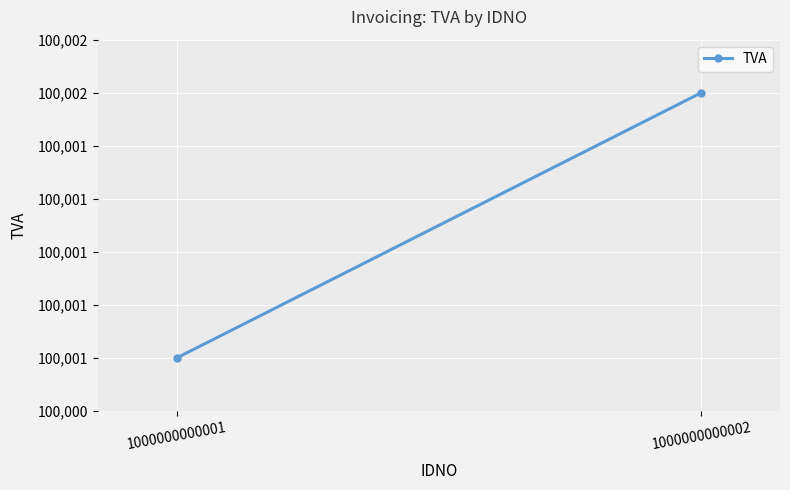

What is the value of the 2nd point from the left?

100002